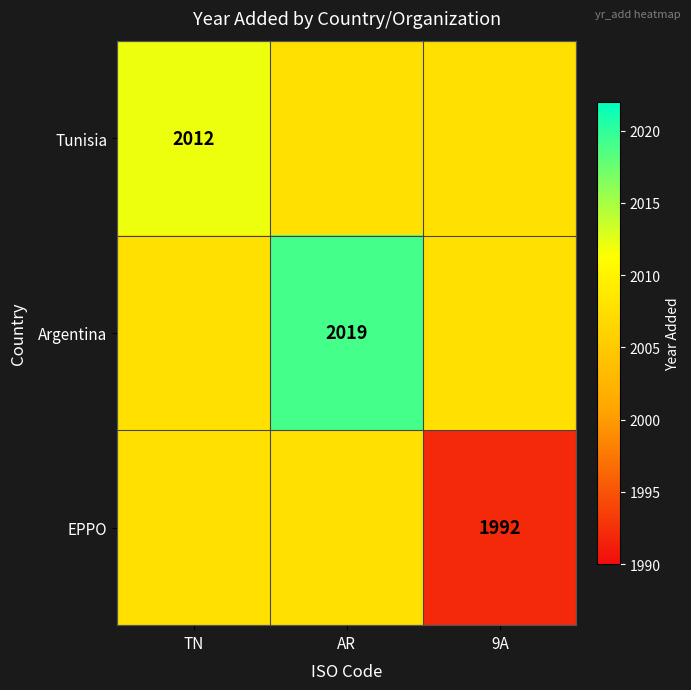

Which series changed the most between AR and 9A?

EPPO